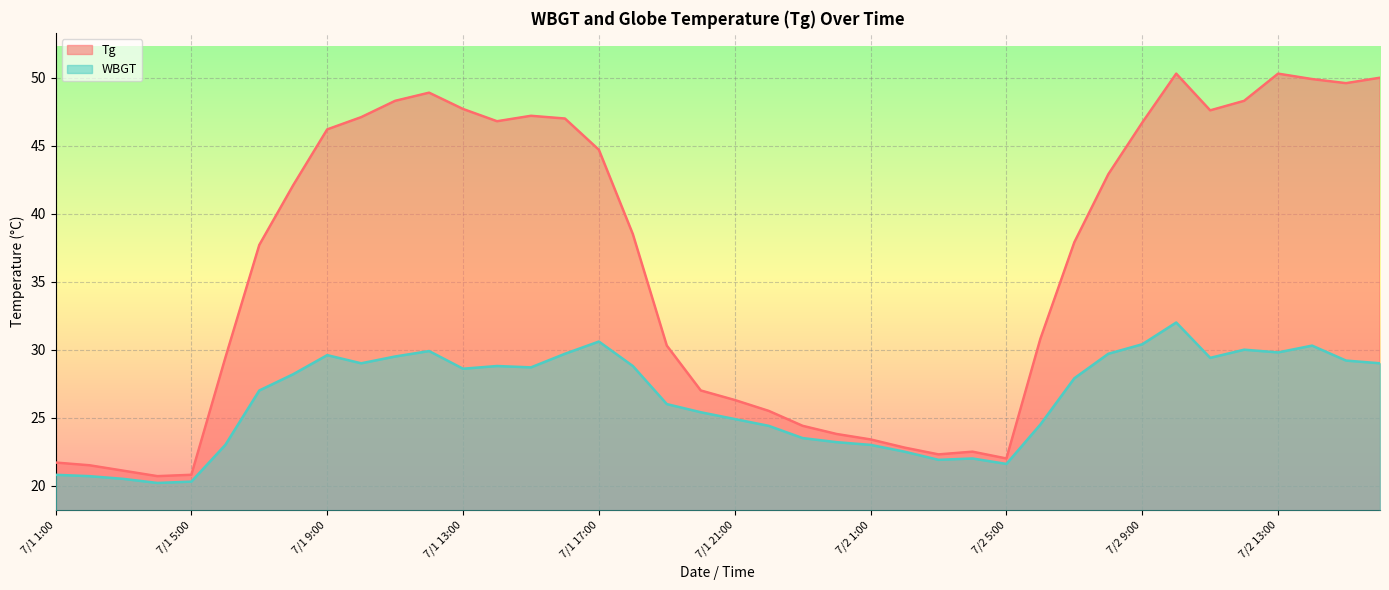

Reading left to right, extract all data points from this chart.

Tg: 21.7	21.5	21.1	20.7	20.8	29.4	37.7	42.1	46.2	47.1	48.3	48.9	47.7	46.8	47.2	47.0	44.7	38.5	30.3	27.0	26.3	25.5	24.4	23.8	23.4	22.8	22.3	22.5	22.0	30.8	37.9	42.9	46.7	50.3	47.6	48.3	50.3	49.9	49.6	50.0
WBGT: 20.8	20.7	20.5	20.2	20.3	23.0	27.0	28.2	29.6	29.0	29.5	29.9	28.6	28.8	28.7	29.7	30.6	28.8	26.0	25.4	24.9	24.4	23.5	23.2	23.0	22.5	21.9	22.0	21.6	24.5	27.9	29.7	30.4	32.0	29.4	30.0	29.8	30.3	29.2	29.0